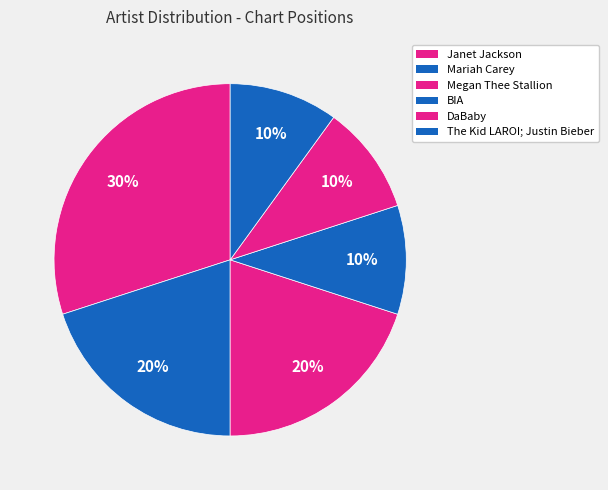

Which category has the smallest portion of the pie?

BIA